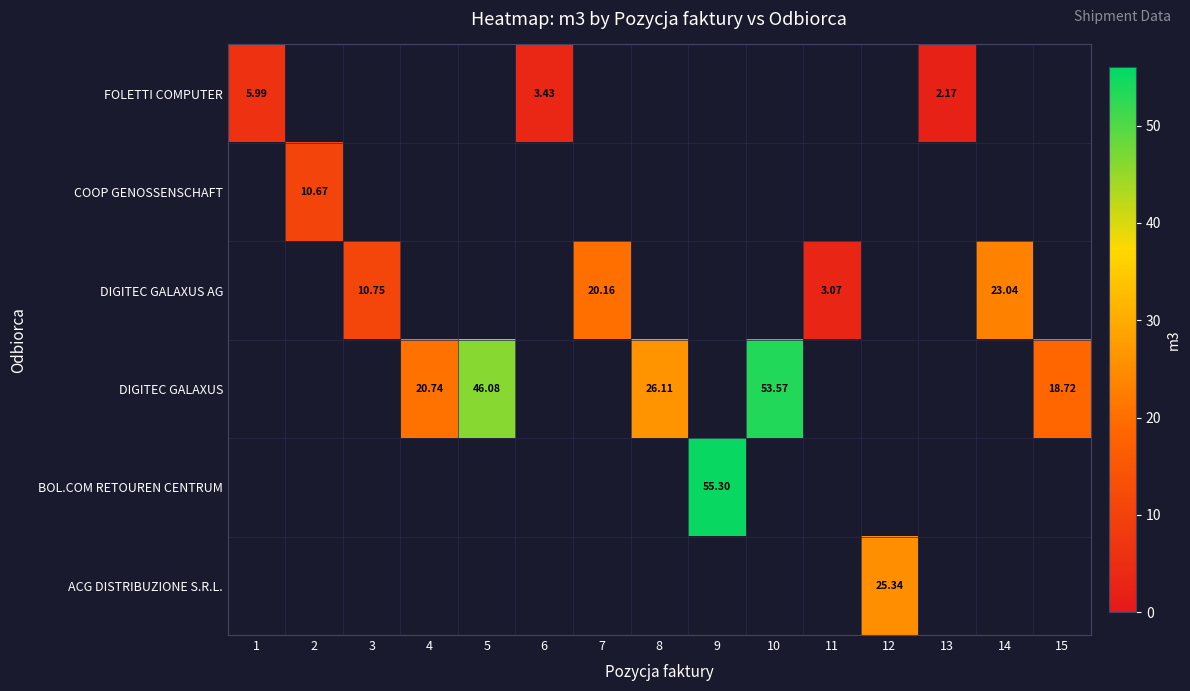

How many data points does each series have?

15